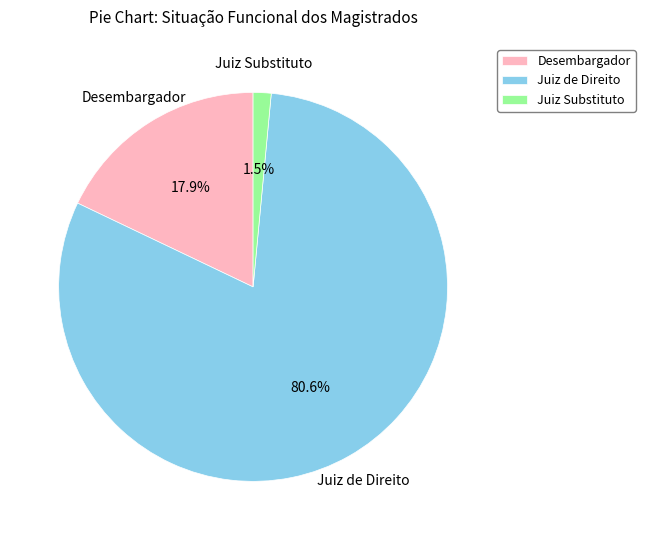

Approximately how many times larger is the value at Desembargador compared to Juiz de Direito?

0.2